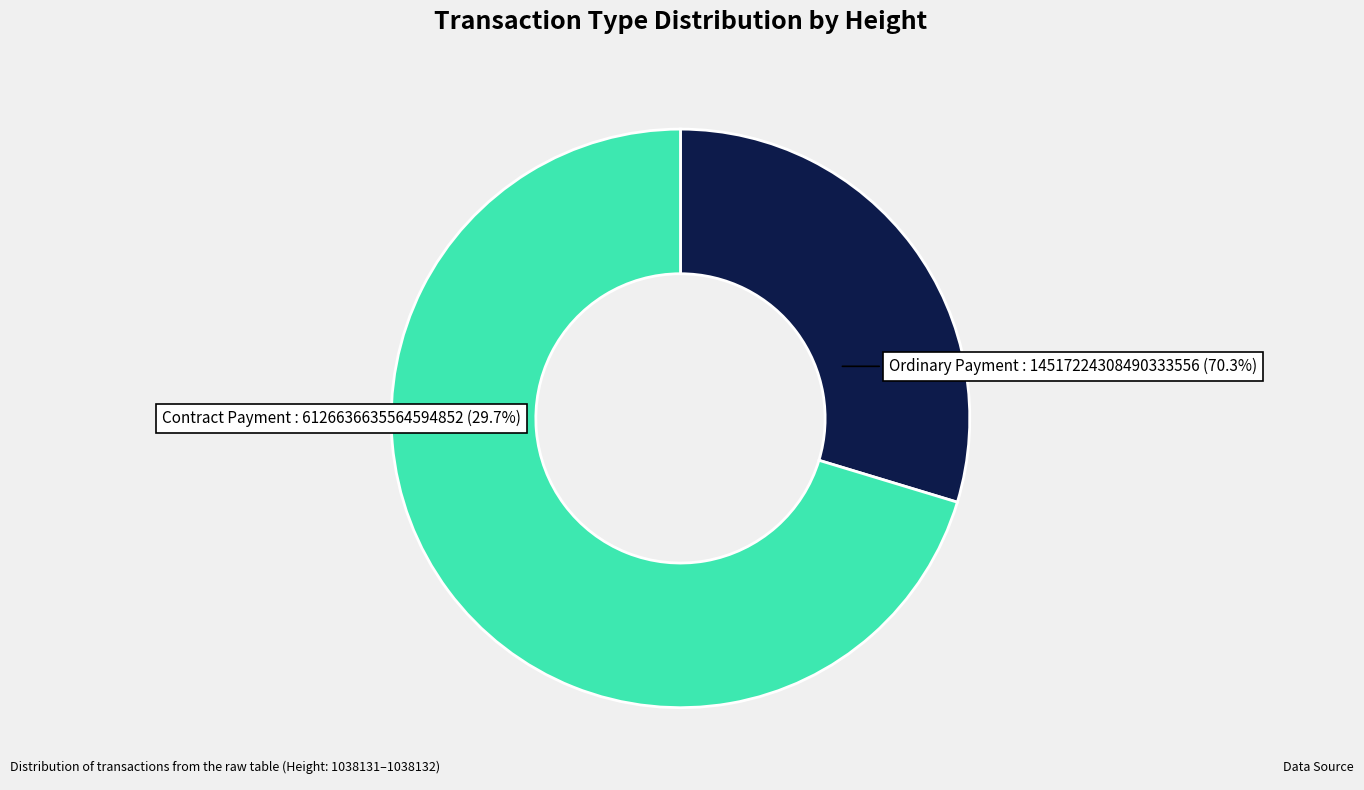

What portion of the pie excludes 1038132?

70.3%